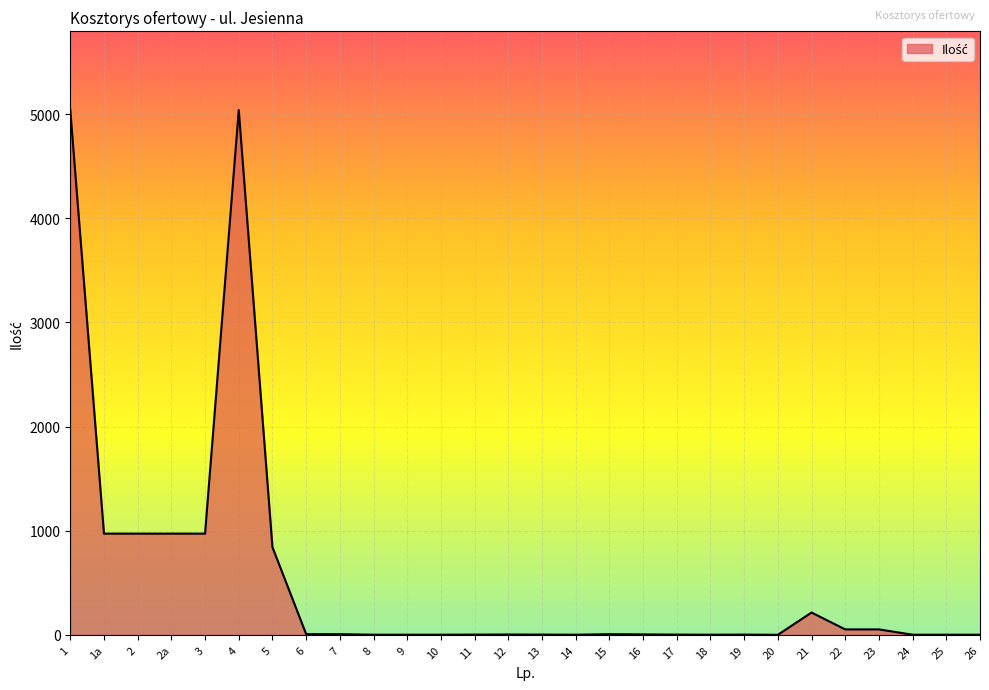

The value at 20 is 0.0. True or false?

True